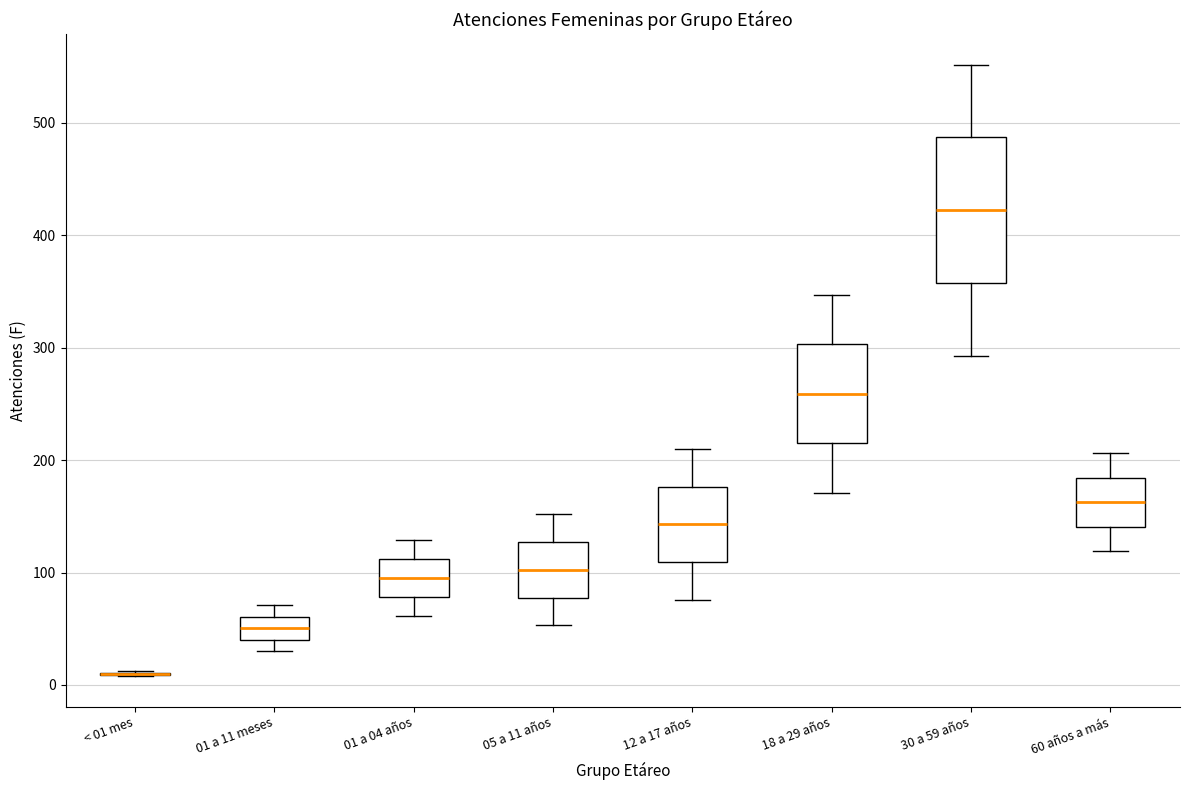

Reading left to right, transcribe this box plot: for each box, give where its median line is, the range the box spans, and where its two whiskers end, as read against the y-axis. The values are not printed on the chart, so give them approximately, as read against the axis.

< 01 mes: box collapsed to a line at 10, whiskers 10 to 10
01 a 11 meses: median 50, box 40 to 60, whiskers 30 to 70
01 a 04 años: median 100, box 80 to 110, whiskers 60 to 130
05 a 11 años: median 100, box 80 to 130, whiskers 50 to 150
12 a 17 años: median 140, box 110 to 180, whiskers 80 to 210
18 a 29 años: median 260, box 220 to 300, whiskers 170 to 350
30 a 59 años: median 420, box 360 to 490, whiskers 290 to 550
60 años a más: median 160, box 140 to 180, whiskers 120 to 210